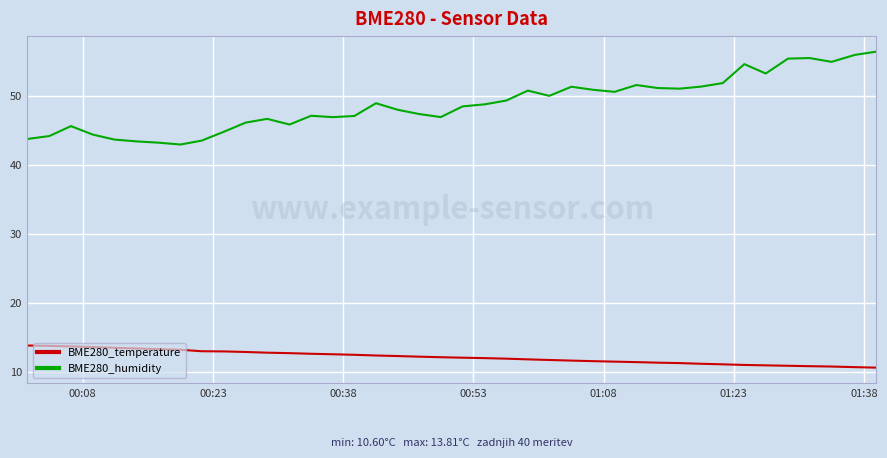

What are all the series names shown in the legend?

BME280_temperature, BME280_humidity